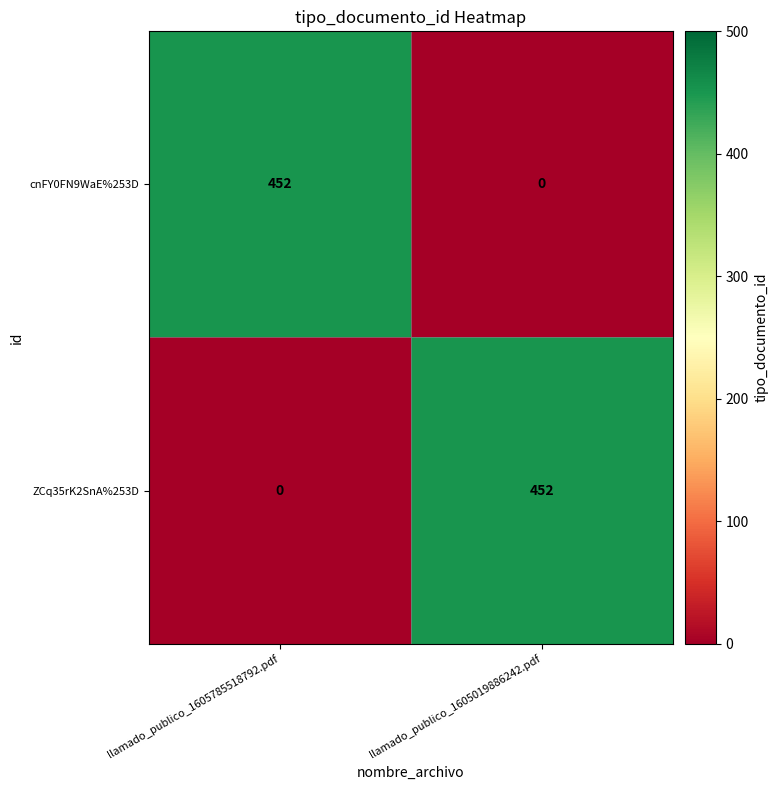

What is the total value across all series at llamado_publico_1605785518792.pdf?

452